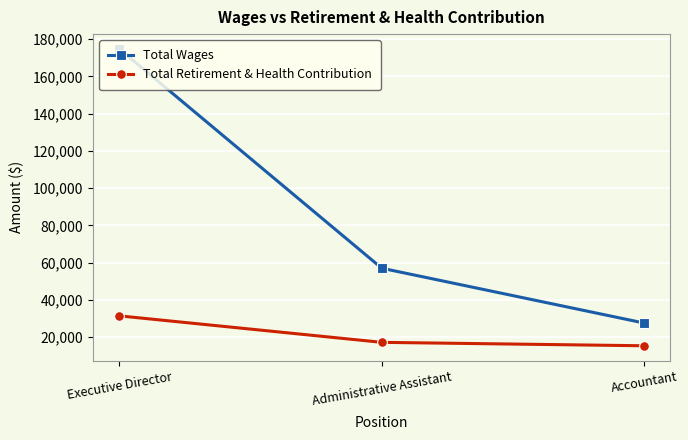

Reading left to right, transcribe all the data shown in this chart.

Total Wages: 174729	56978	27540
Total Retirement & Health Contribution: 31403	17177	15338